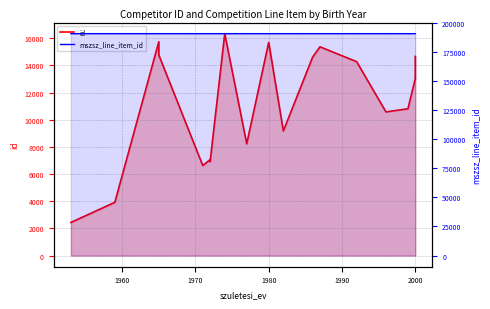

How many data points in id are less than 13027?

10